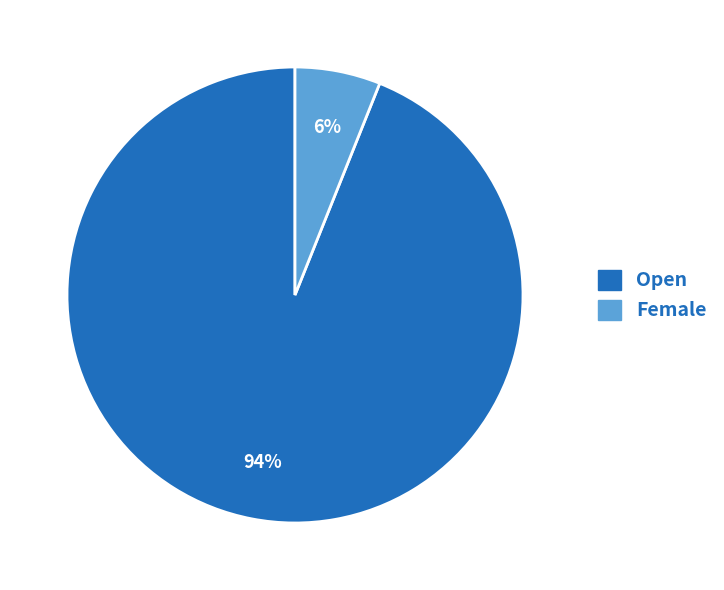

True or false: Open accounts for 94% of the total.

True